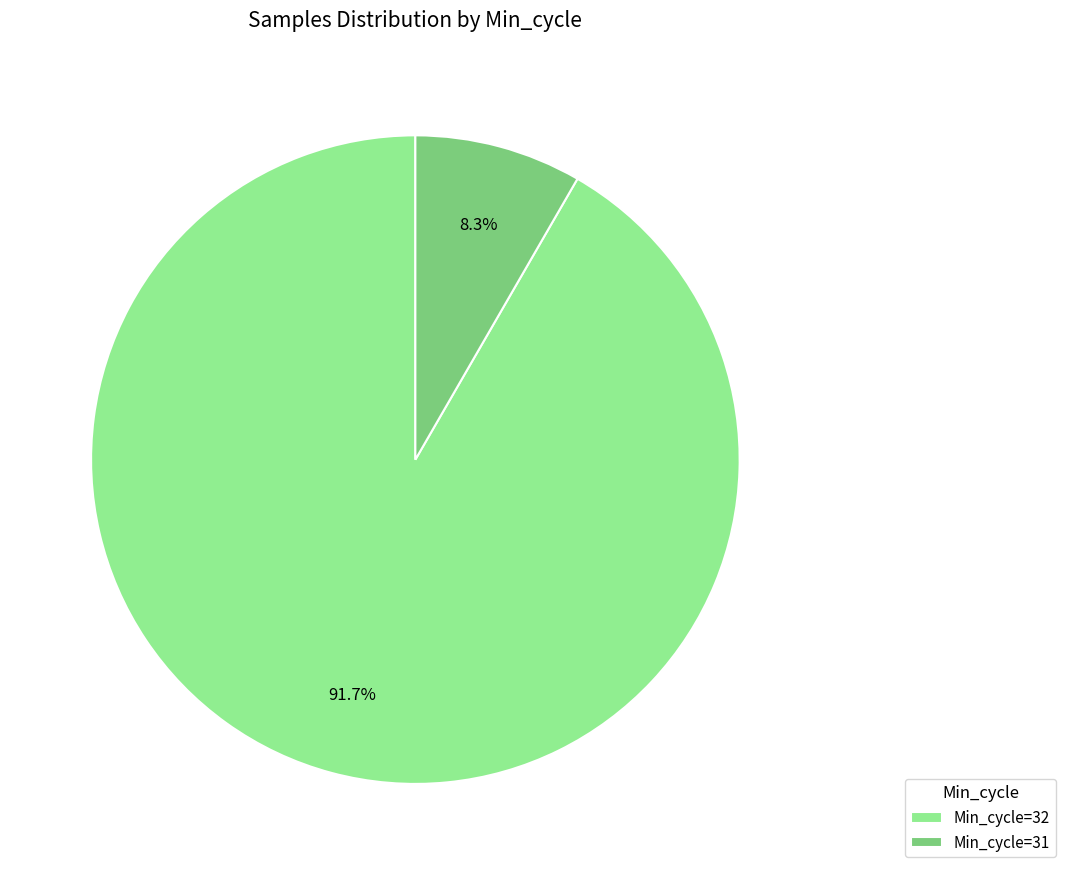

Which has a higher value, Min_cycle=32 or Min_cycle=31?

Min_cycle=32